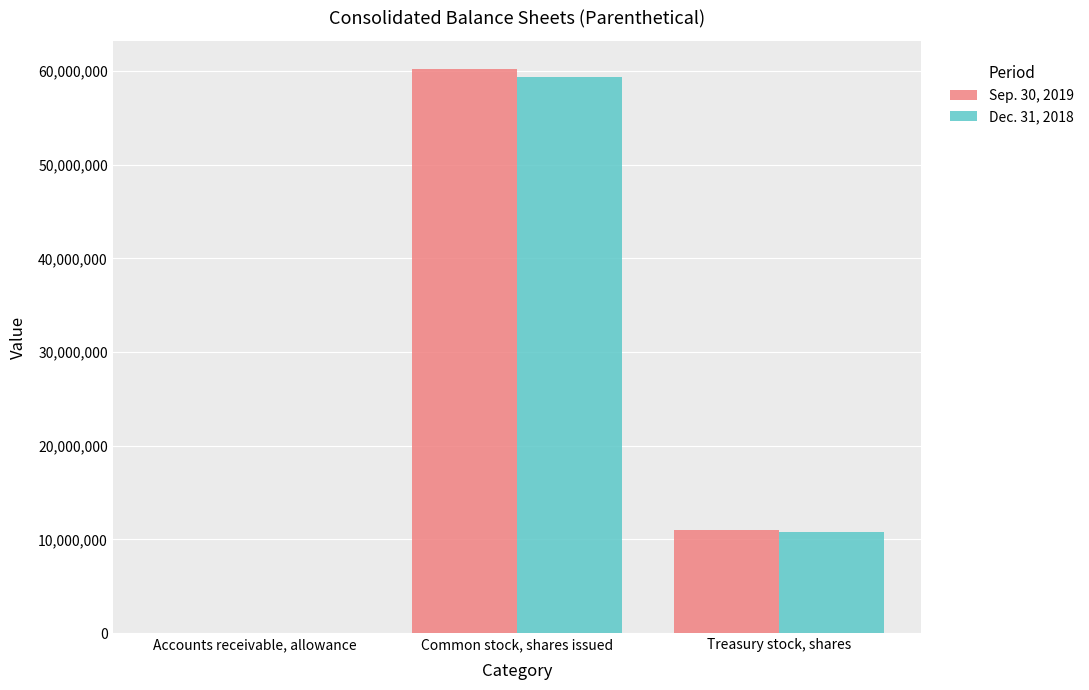

Which series has the widest spread of values?

Sep. 30, 2019